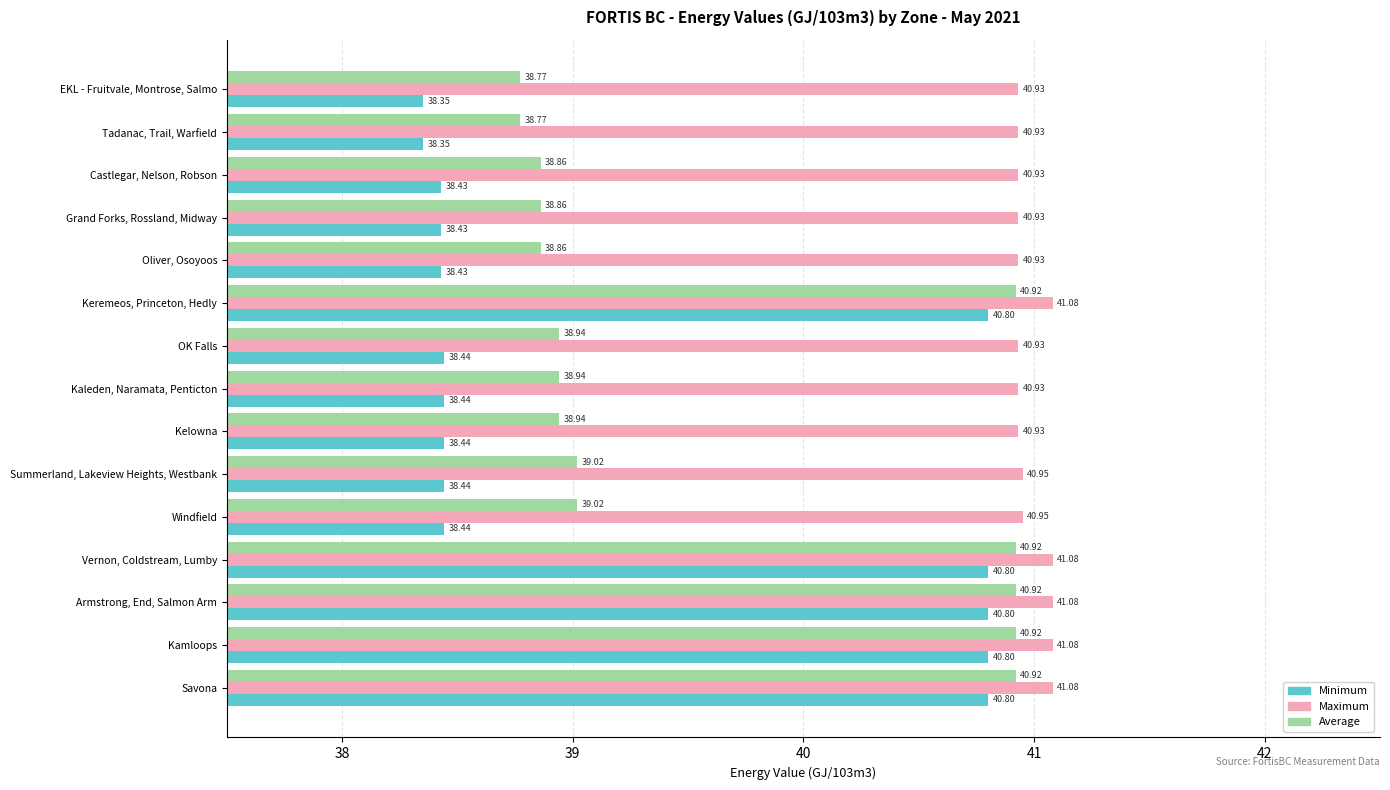

Count the number of data series in this chart.

3